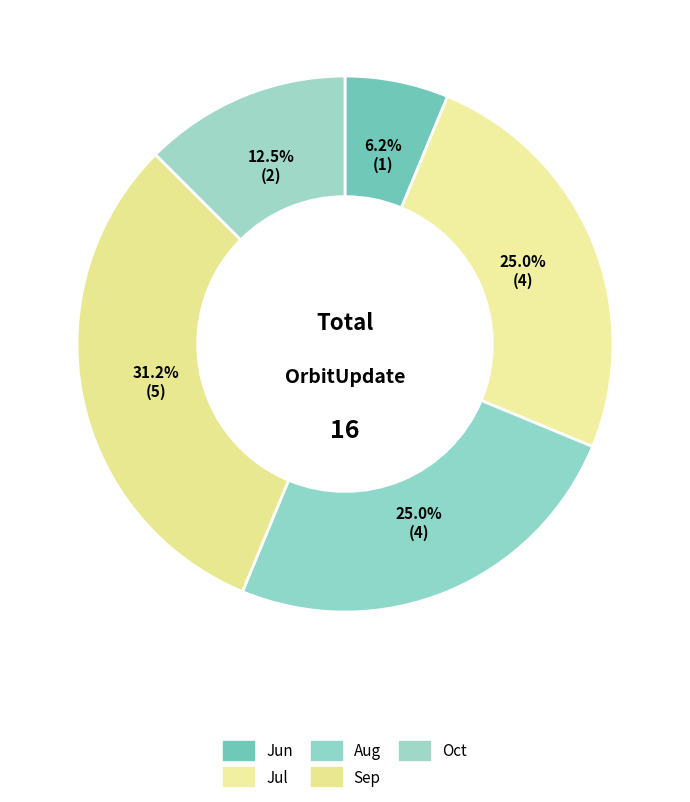

How many slices are in this pie chart?

5